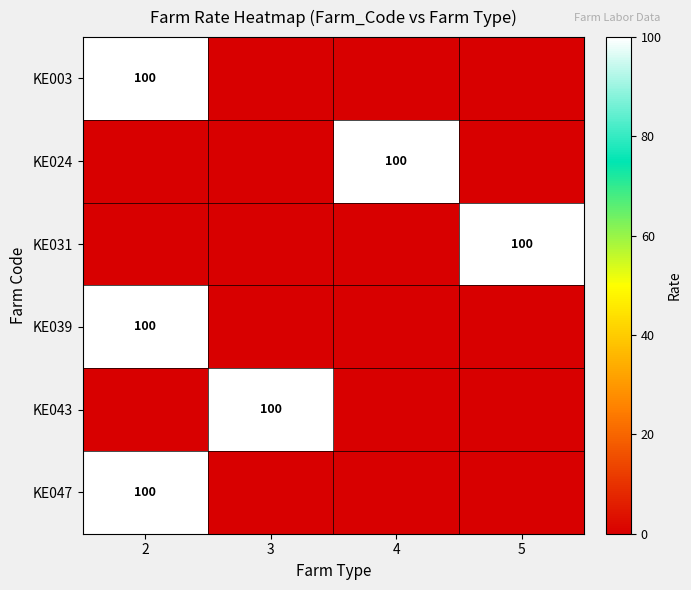

At which category does the chart reach its peak across all series?

2